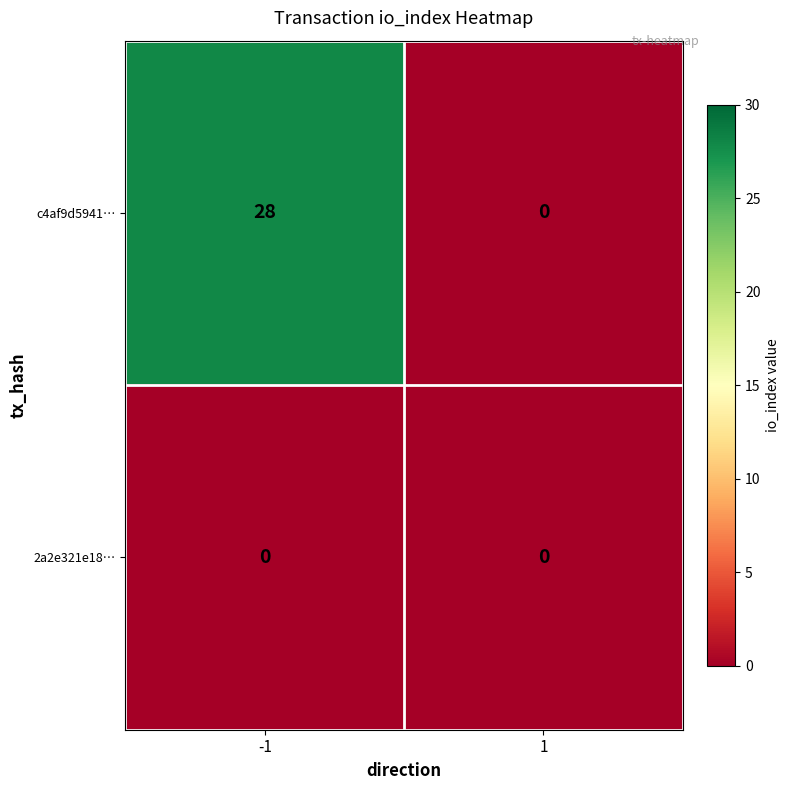

Rank the series by their average value, from highest to lowest.

c4af9d5941…, 2a2e321e18…